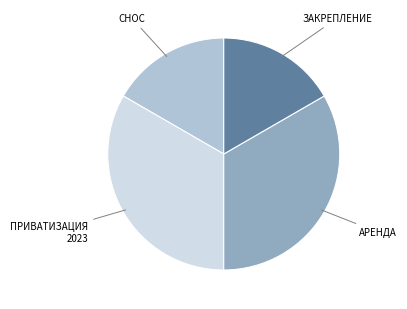

Count the number of slices in the pie.

4